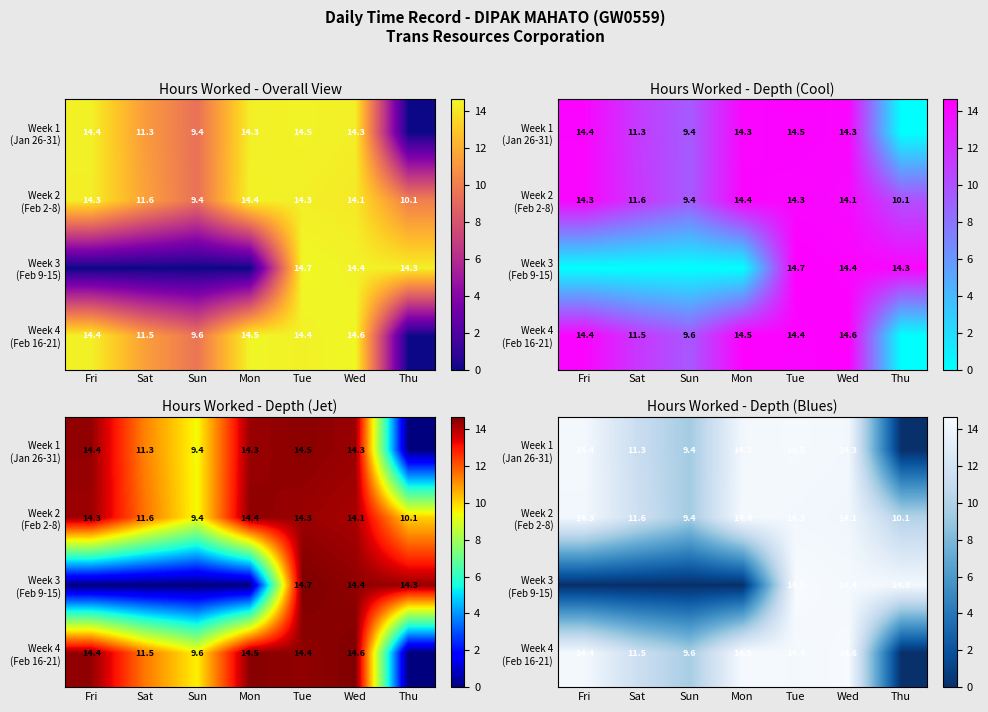

Which series changed the most between Fri and Sat?

Week 1 (Jan 26-31)